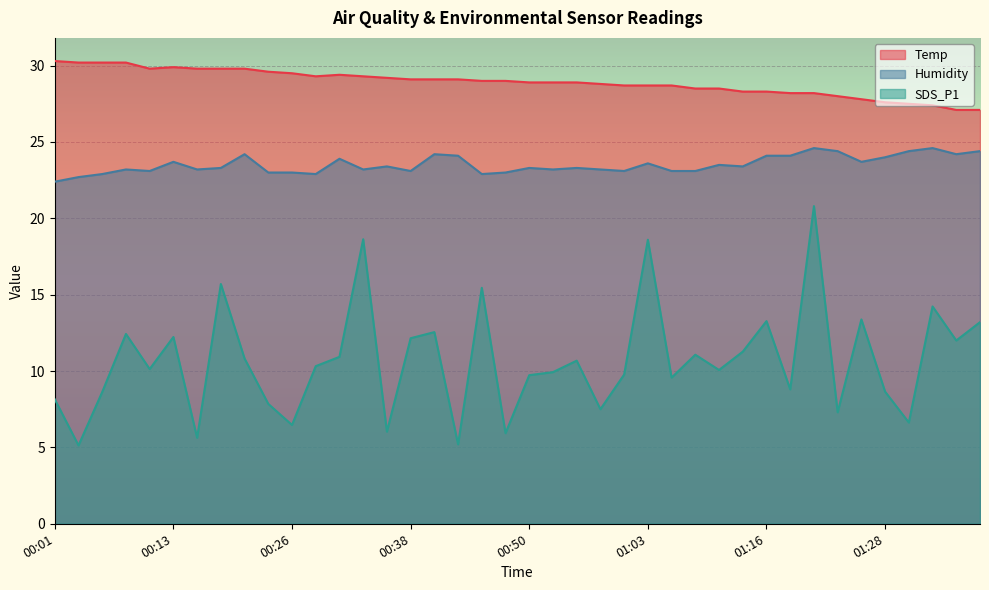

List the labels in order of SDS_P1 value, smallest first.

00:04, 00:43, 00:16, 00:48, 00:35, 00:26, 01:31, 01:23, 00:57, 00:23, 00:01, 00:06, 01:28, 01:18, 01:06, 00:50, 01:00, 00:52, 01:11, 00:11, 00:28, 00:55, 00:21, 00:30, 01:08, 01:13, 01:36, 00:38, 00:13, 00:08, 00:40, 01:38, 01:16, 01:26, 01:33, 00:45, 00:18, 01:03, 00:33, 01:21